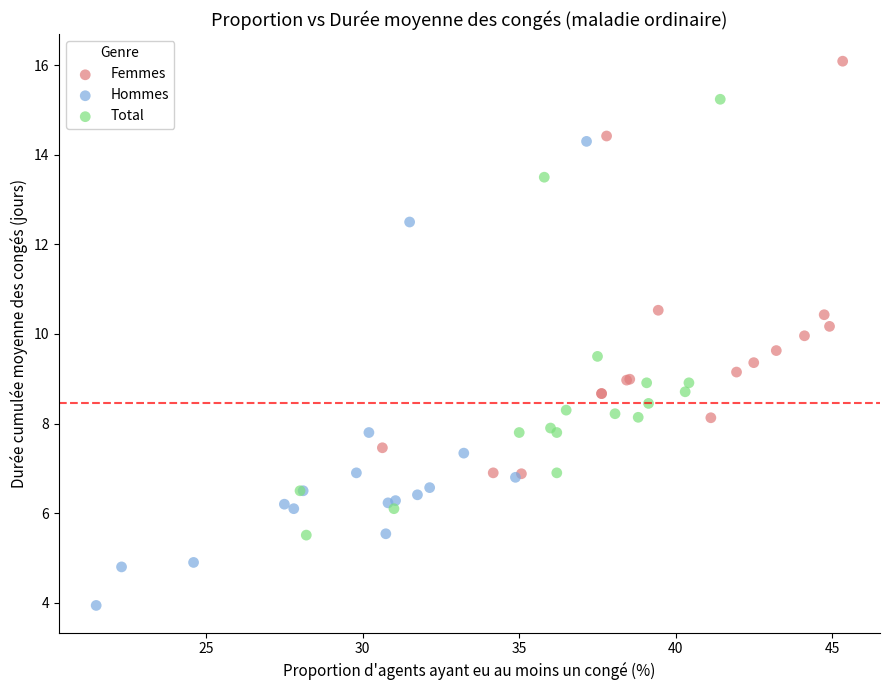

Which series has the widest spread of Y values?

Hommes